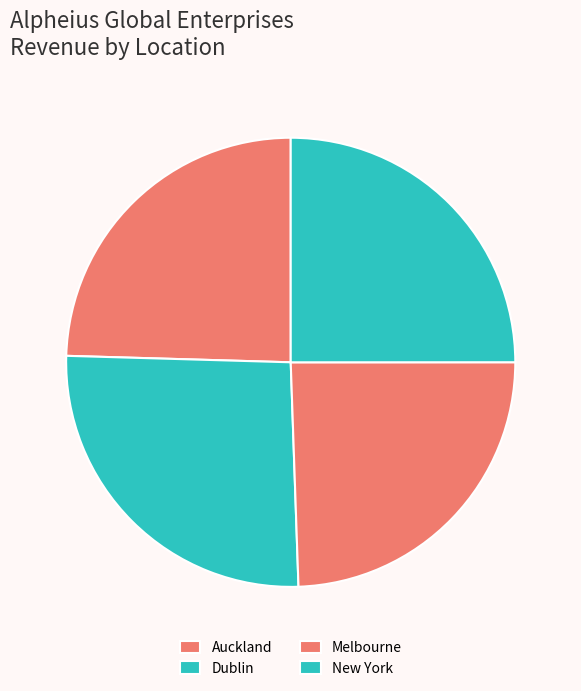

Does Auckland account for over 50% of the chart?

No